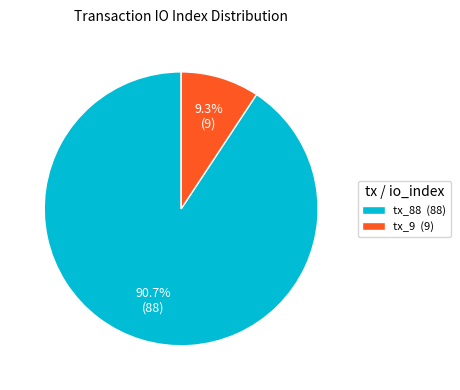

How many slices are in this pie chart?

2